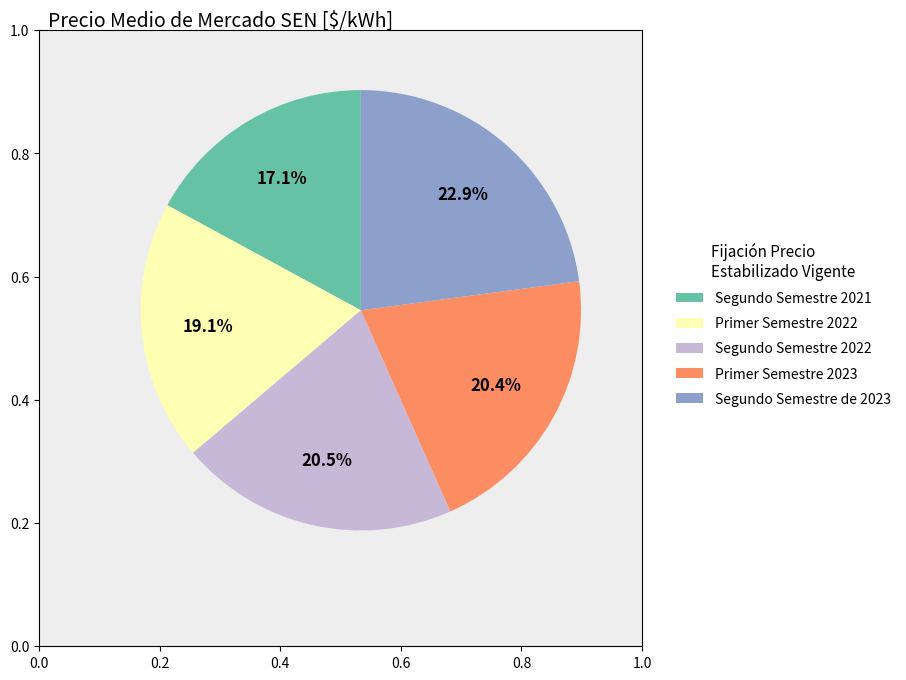

Approximately how many times larger is the value at Segundo Semestre 2022 compared to Primer Semestre 2023?

1.0